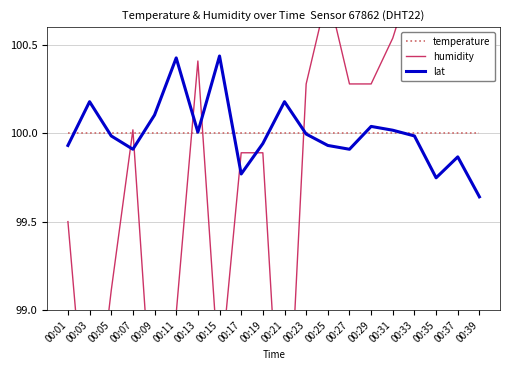

What are all the series names shown in the legend?

temperature, humidity, lat